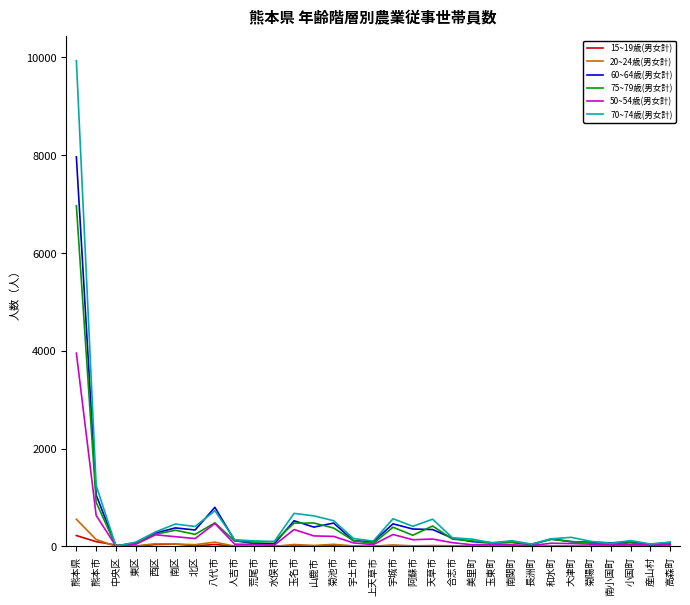

Is the value of 50~54歳(男女計) at 熊本県 greater than the value of 70~74歳(男女計) at 山鹿市?

Yes